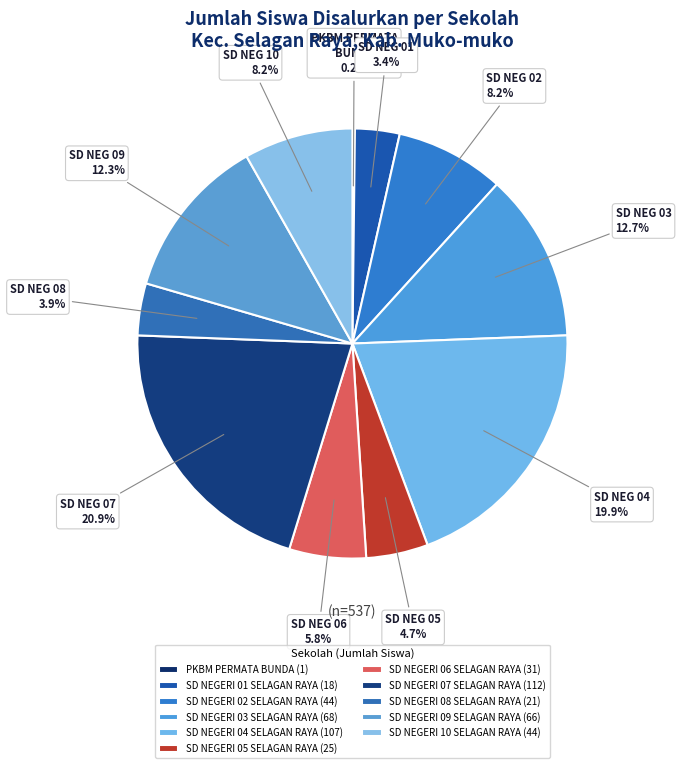

What is the smallest slice in the pie chart?

PKBM PERMATA BUNDA